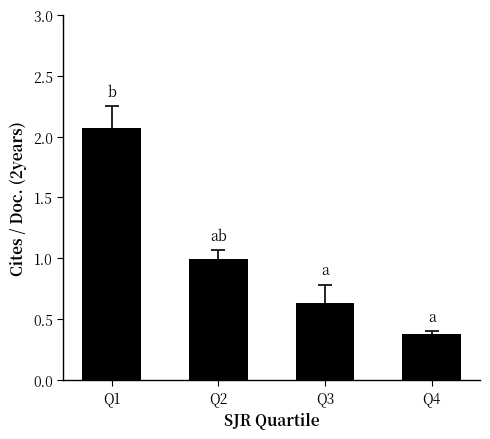

The value at Q3 is 0.3. True or false?

False